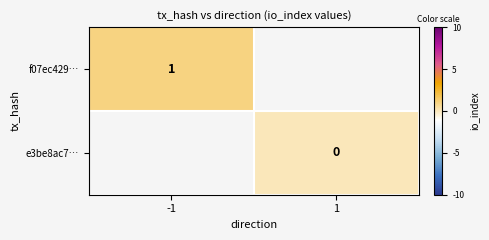

The f07ec429… series shows 0.2 at -1. True or false?

False